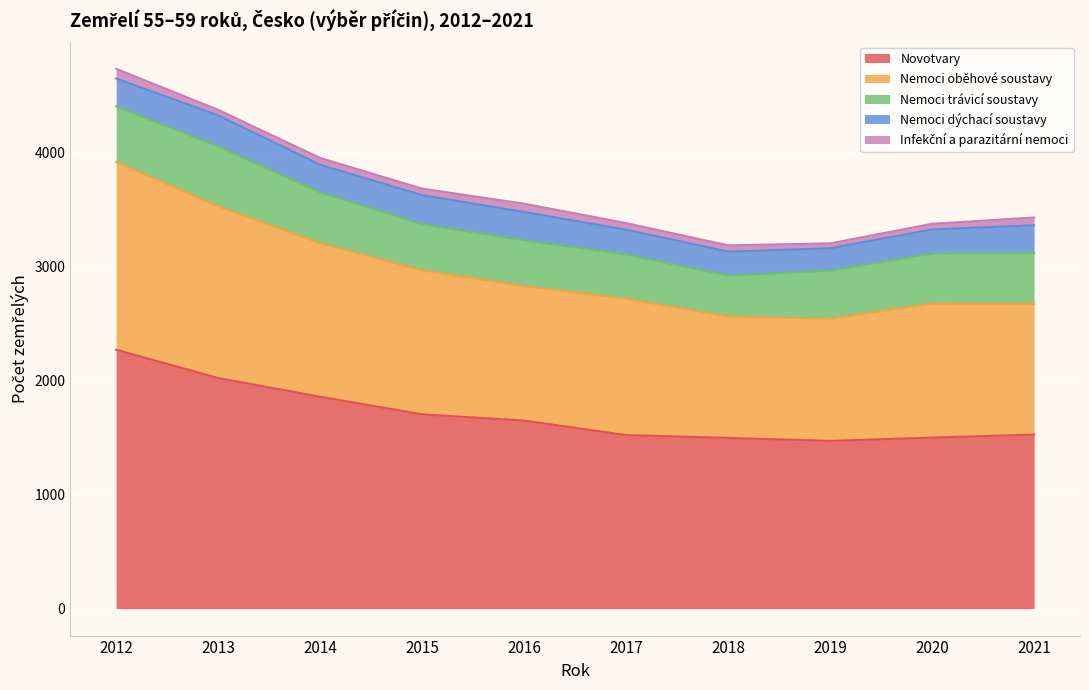

What is the approximate value of Infekční a parazitární nemoci at 2015, to the nearest 5?

55